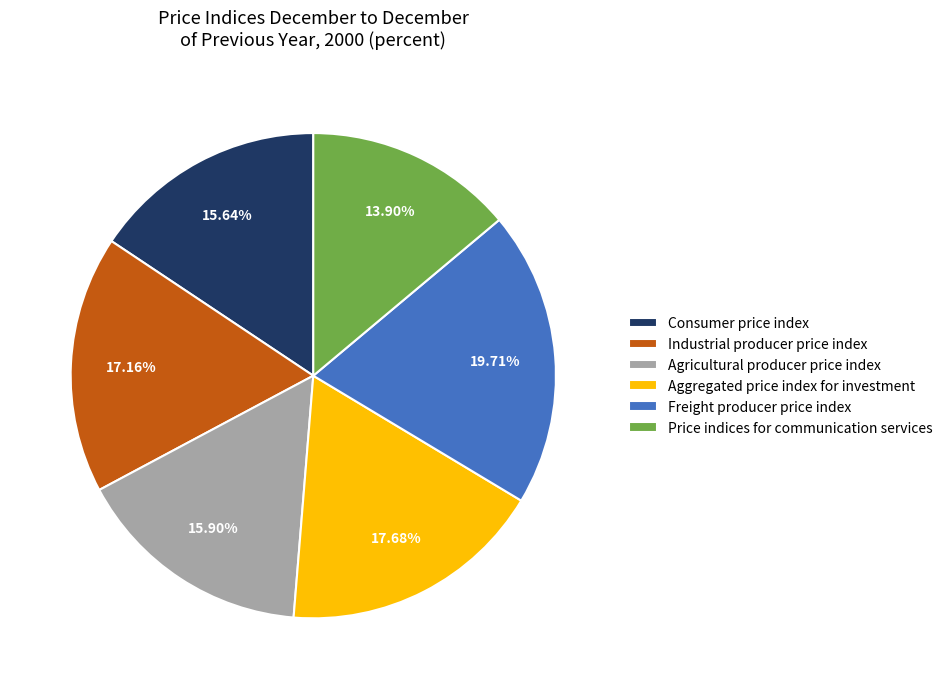

To the nearest percent, what is the average slice percentage?

17%